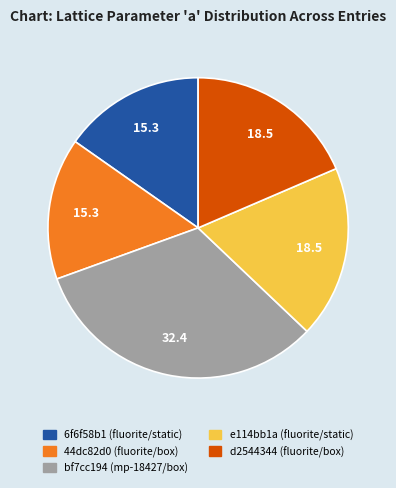

How many segments does this pie chart have?

5